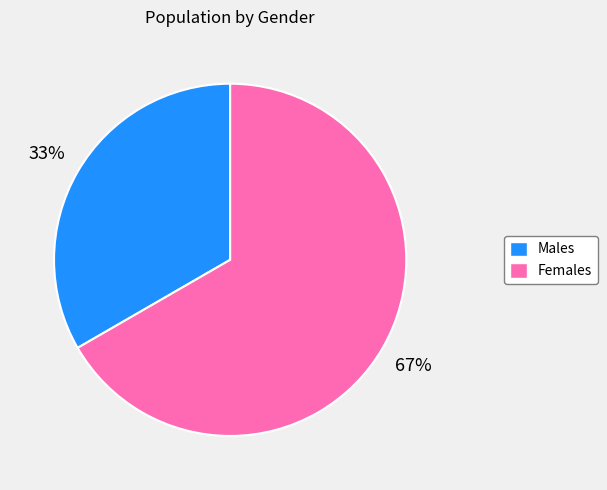

To the nearest percent, what is the average slice percentage?

50%